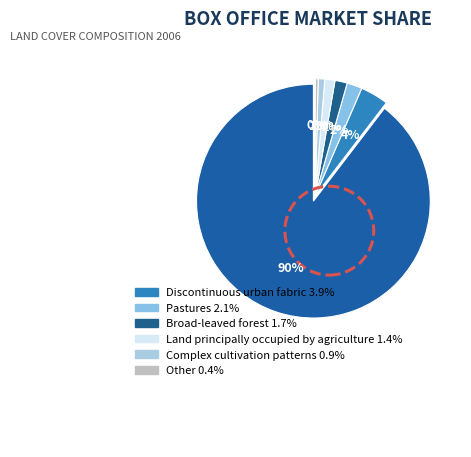

What is the smallest slice in the pie chart?

Other